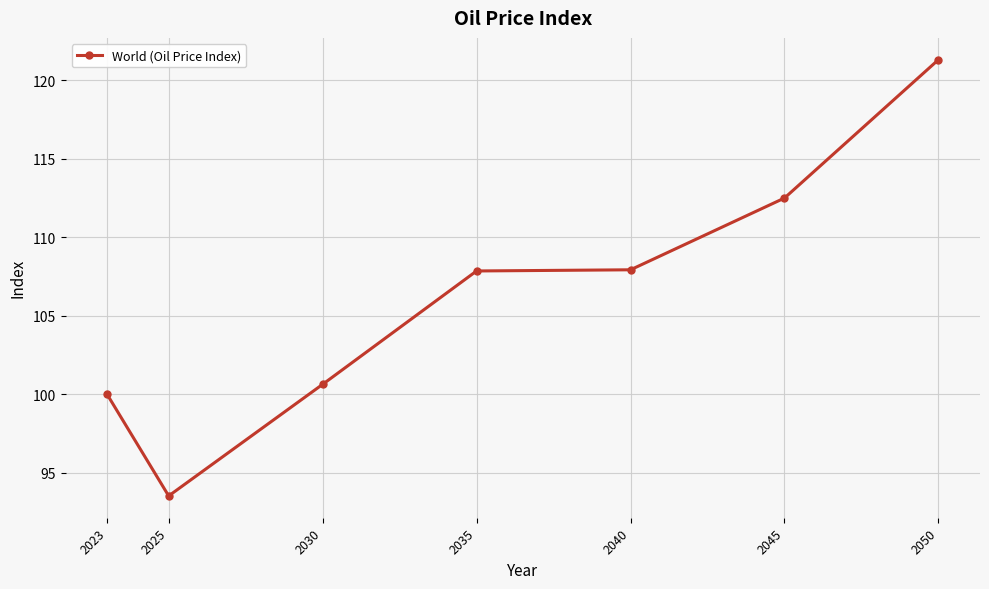

Which label corresponds to the largest value in the chart?

2050